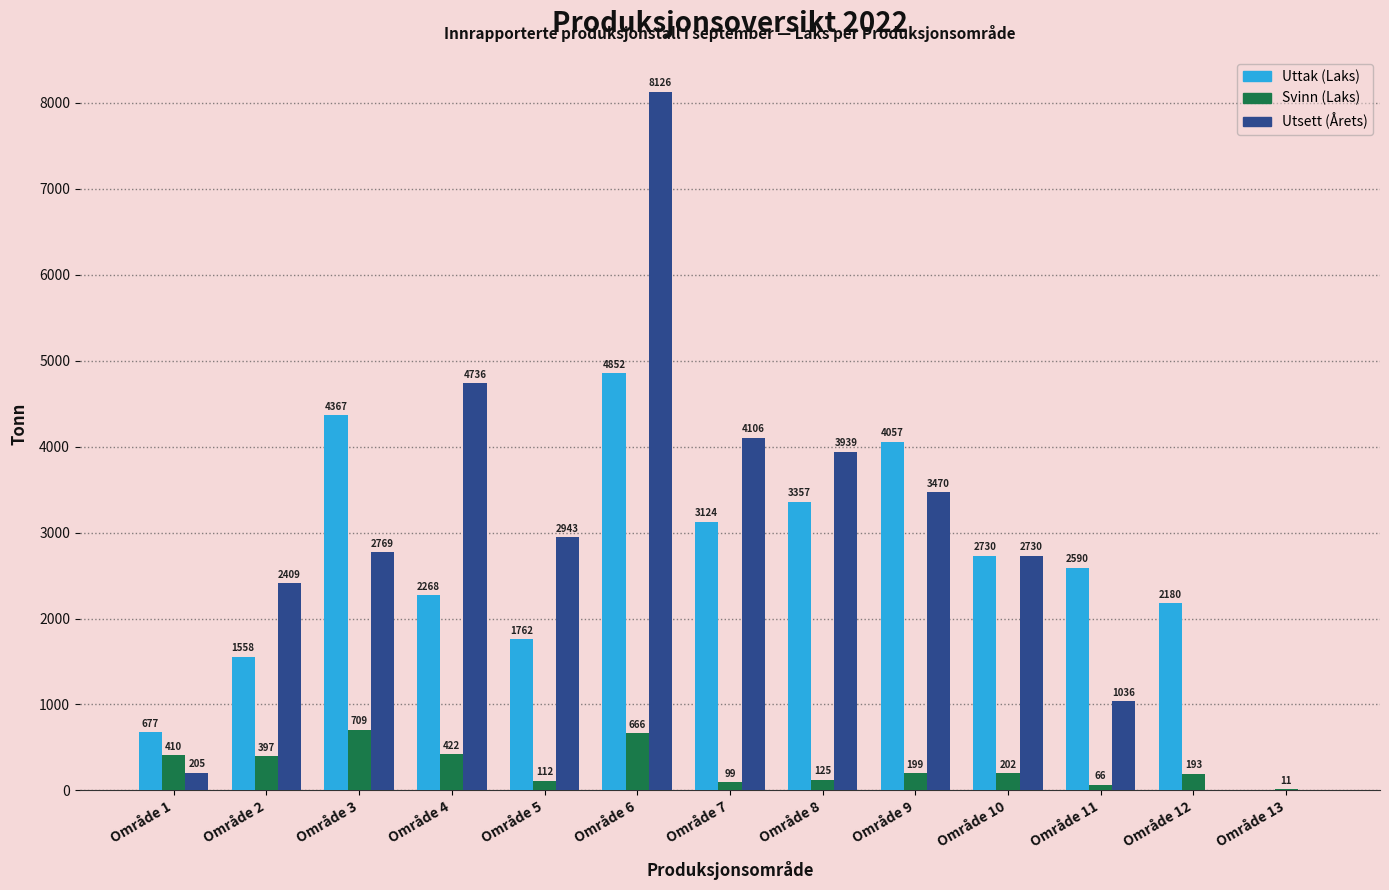

What is the sum of all Uttak (Laks) values?

33522.2